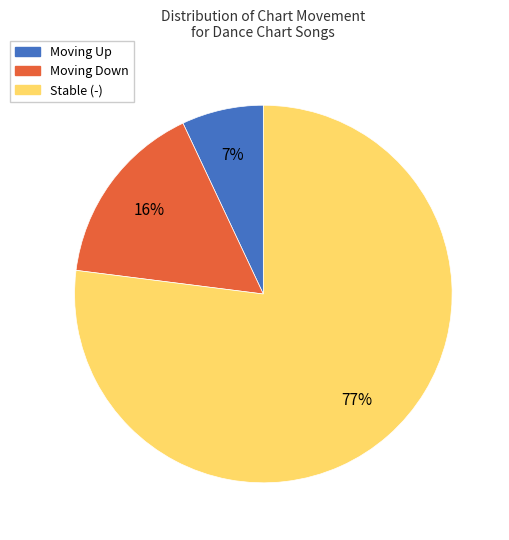

To the nearest percent, what is the average slice percentage?

33%